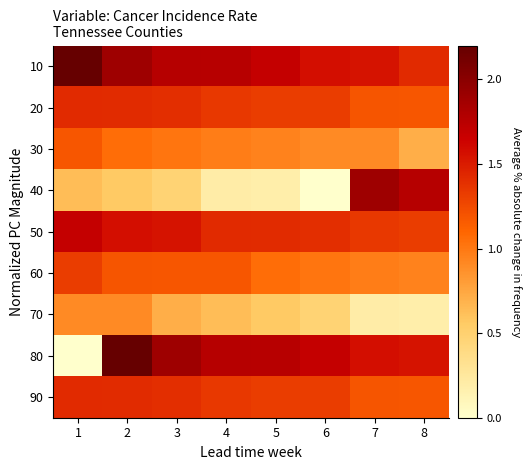

Reading left to right, list all the values displayed in this chart.

10: 1=2.2	2=1.9	3=1.8	4=1.8	5=1.7	6=1.6	7=1.5	8=1.4
20: 1=1.4	2=1.4	3=1.4	4=1.3	5=1.3	6=1.3	7=1.2	8=1.2
30: 1=1.2	2=1.1	3=1.0	4=1.0	5=1.0	6=0.9	7=0.9	8=0.7
40: 1=0.6	2=0.6	3=0.5	4=0.2	5=0.2	6=0.0	7=1.9	8=1.8
50: 1=1.7	2=1.6	3=1.5	4=1.4	5=1.4	6=1.4	7=1.3	8=1.3
60: 1=1.3	2=1.2	3=1.2	4=1.2	5=1.1	6=1.0	7=1.0	8=1.0
70: 1=0.9	2=0.9	3=0.7	4=0.6	5=0.6	6=0.5	7=0.2	8=0.2
80: 1=0.0	2=2.2	3=1.9	4=1.8	5=1.8	6=1.7	7=1.6	8=1.5
90: 1=1.4	2=1.4	3=1.4	4=1.3	5=1.3	6=1.3	7=1.2	8=1.2